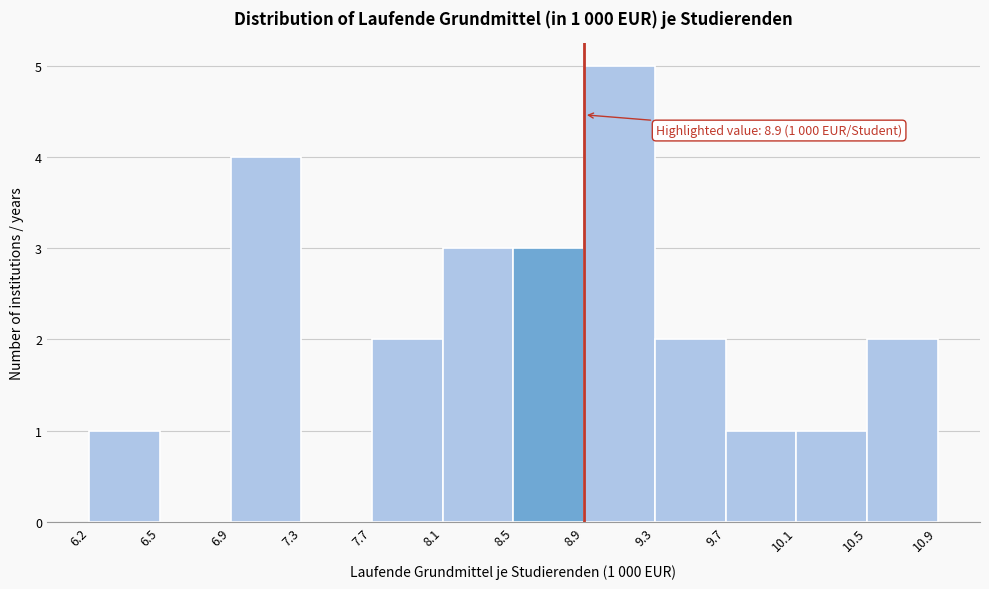

Which range on the x-axis has the tallest bar?

8.9 to 9.3